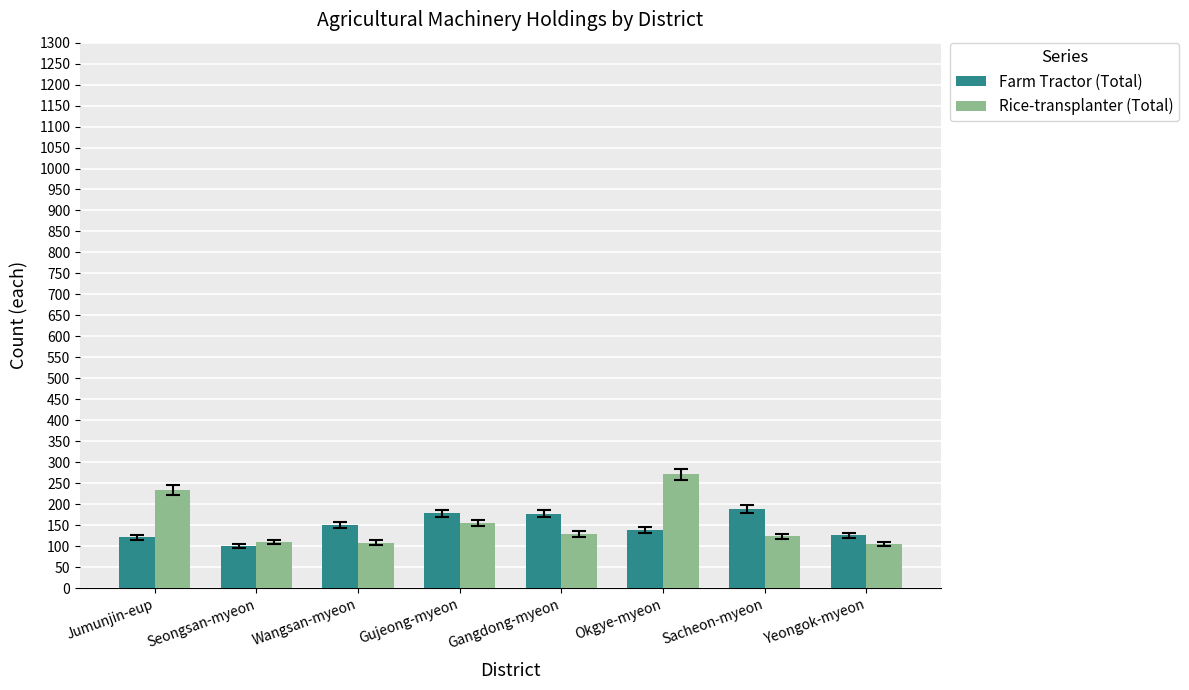

What is the total value across all series at Gujeong-myeon?

333